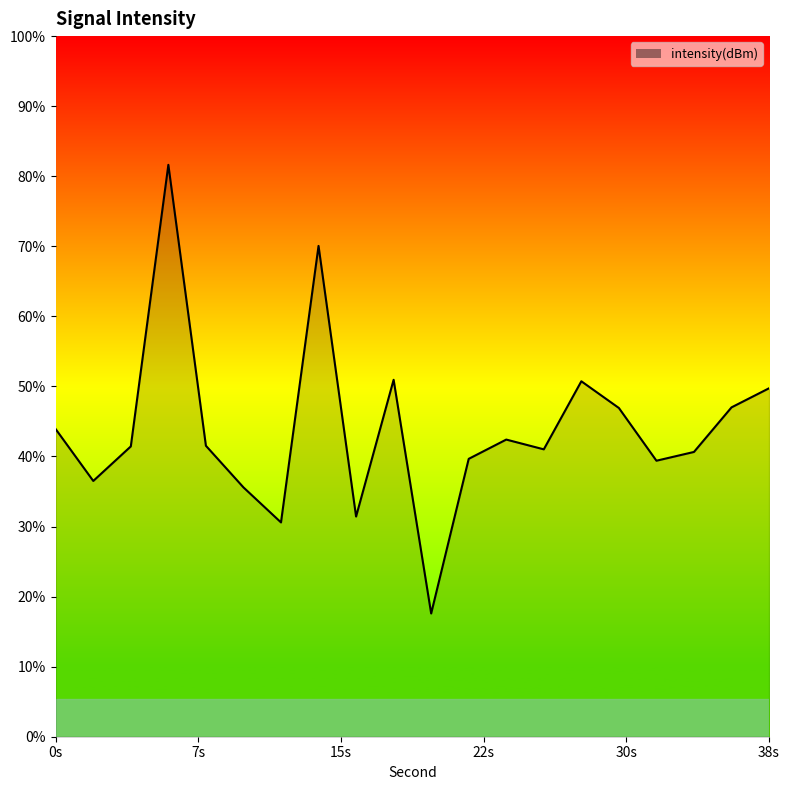

What is the sum of the values at 38 and 8?

-229.8